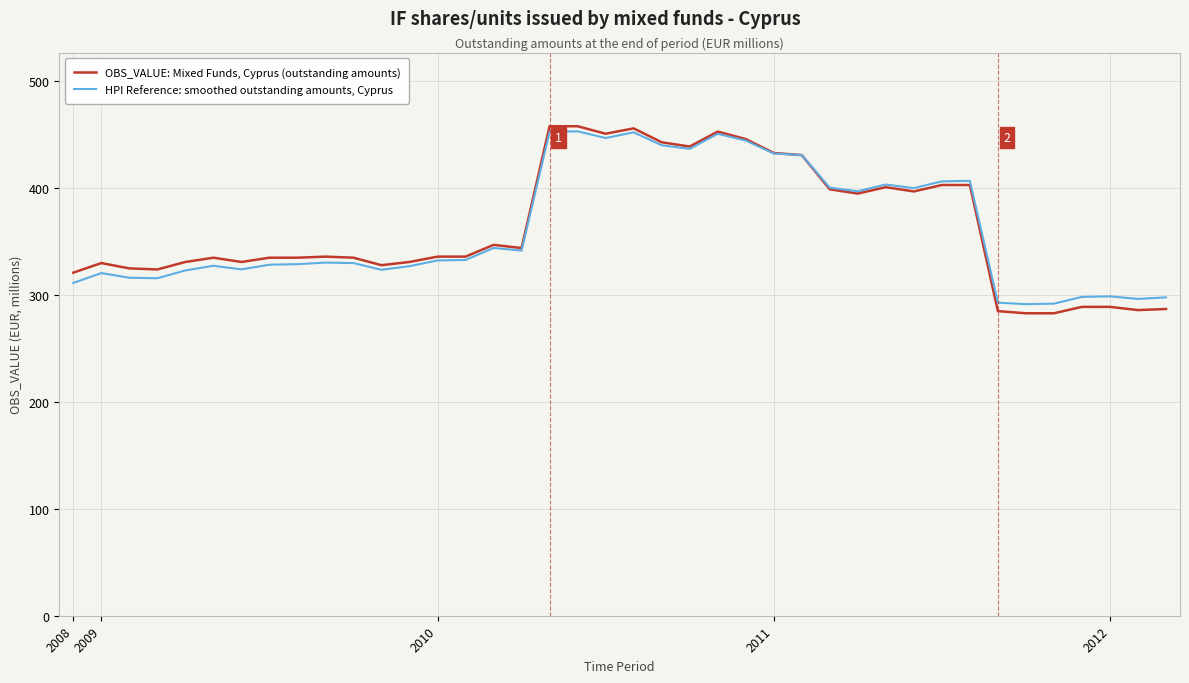

Rank the series by their average value, from highest to lowest.

OBS_VALUE: Mixed Funds, Cyprus (outstanding amounts), HPI Reference: smoothed outstanding amounts, Cyprus